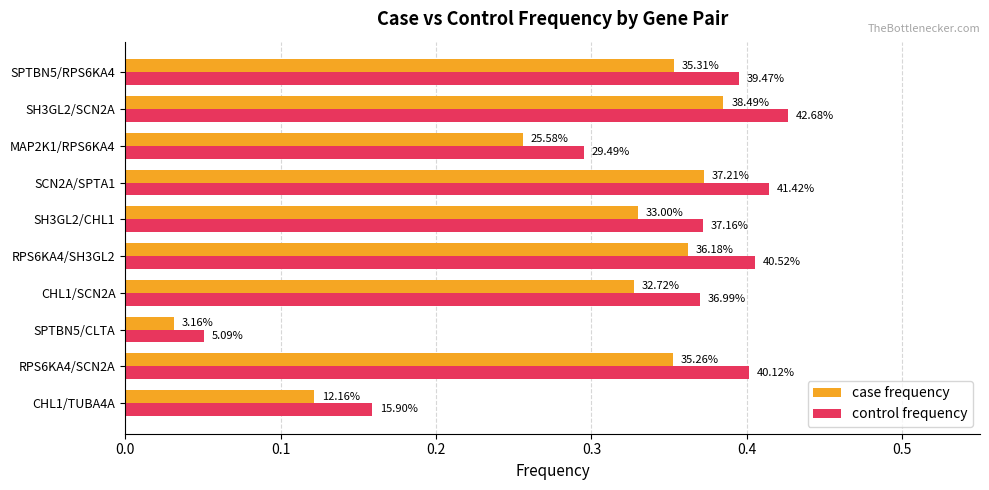

What are all the series names shown in the legend?

case frequency, control frequency